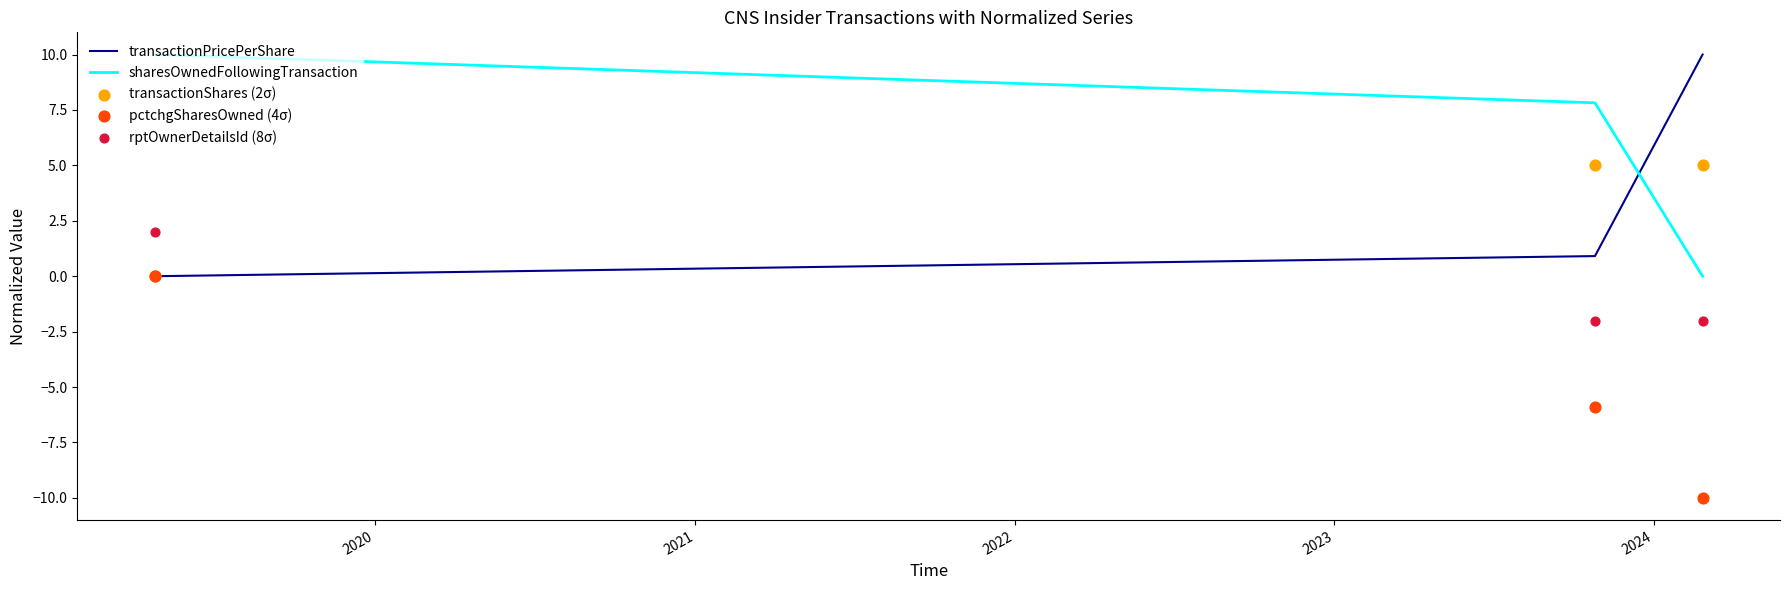

At how many categories does at least one series exceed 3?

3